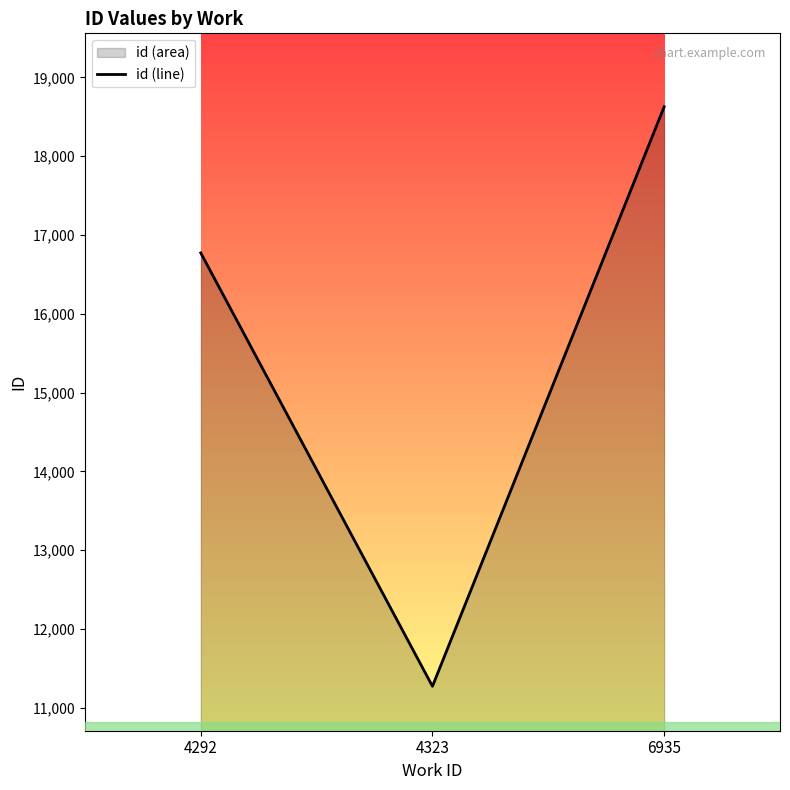

True or false: the data shows 18627.5 at 6935.

True